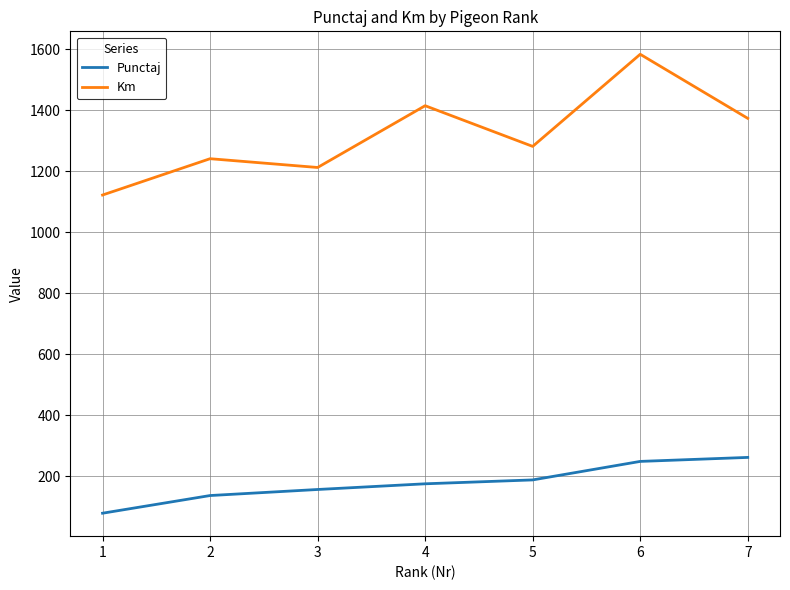

What is the difference between the maximum and minimum values in the Km series?

461.8